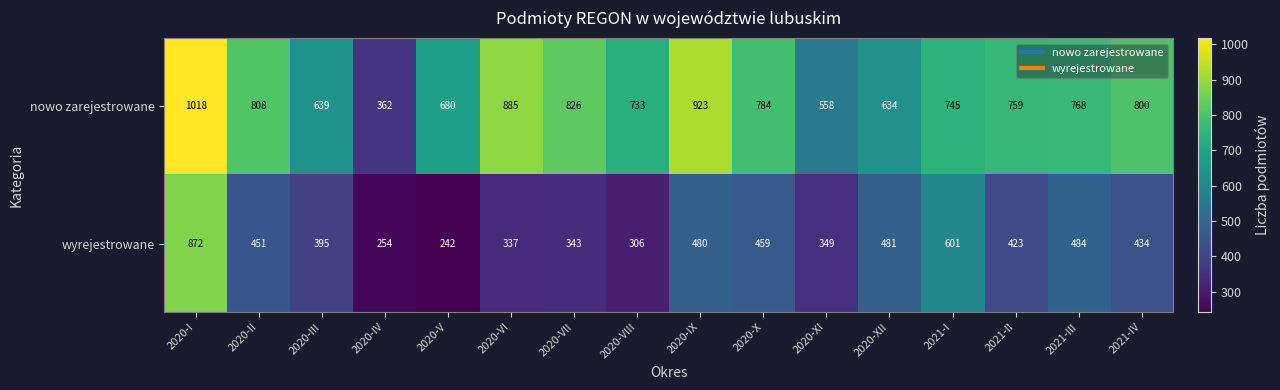

Where does the nowo zarejestrowane series first go above 768?

2020-I